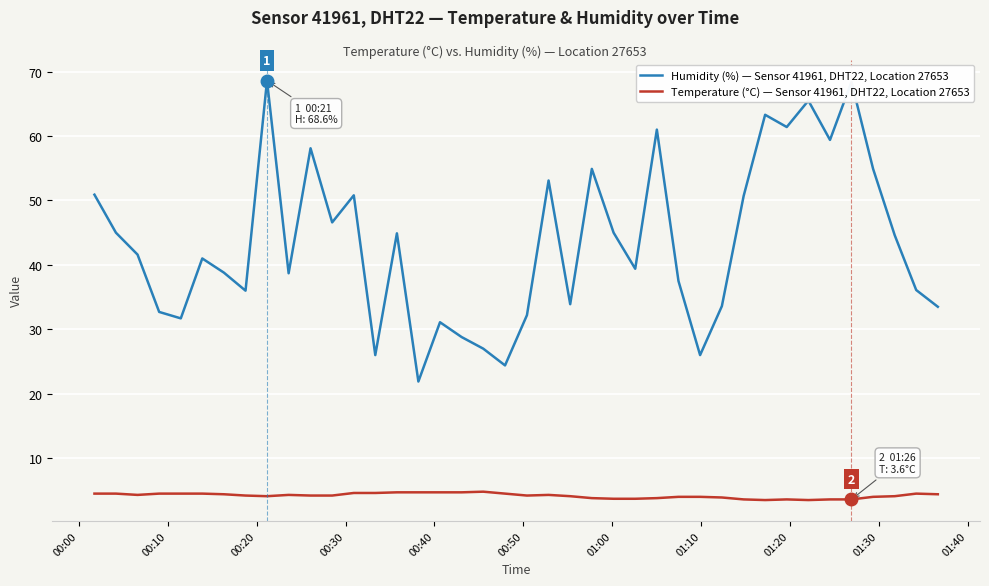

Does the chart display data point markers on the line(s)?

No